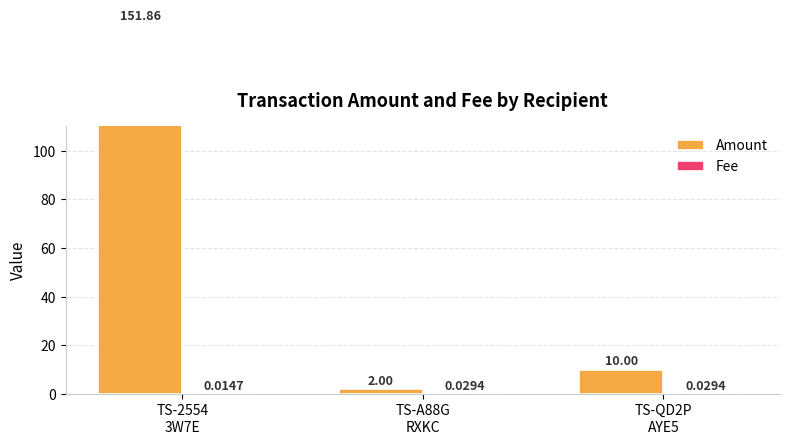

How many bars are there in each group?

2